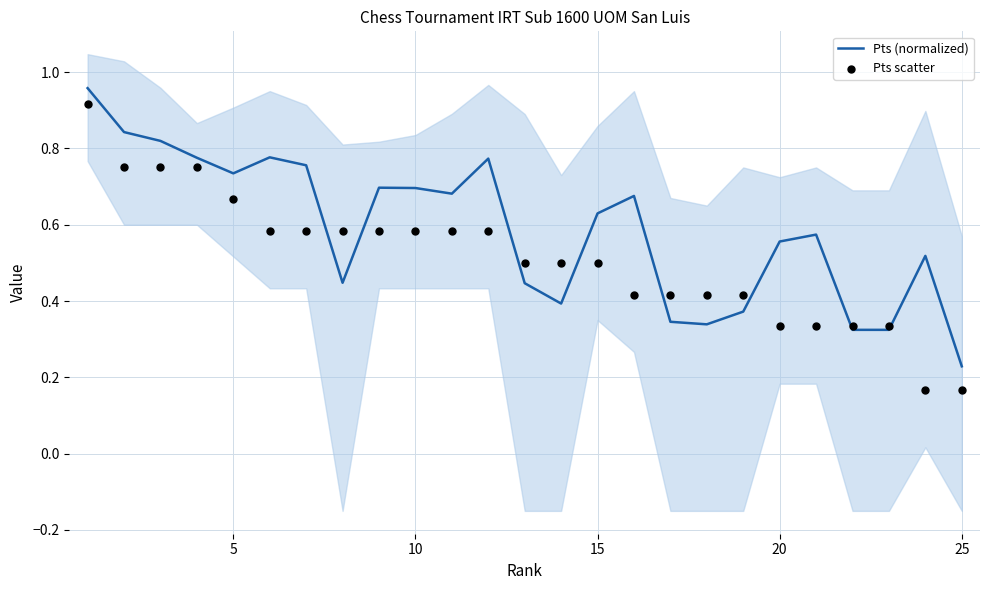

Where is Pts (normalized) nearest to the value 0?

25